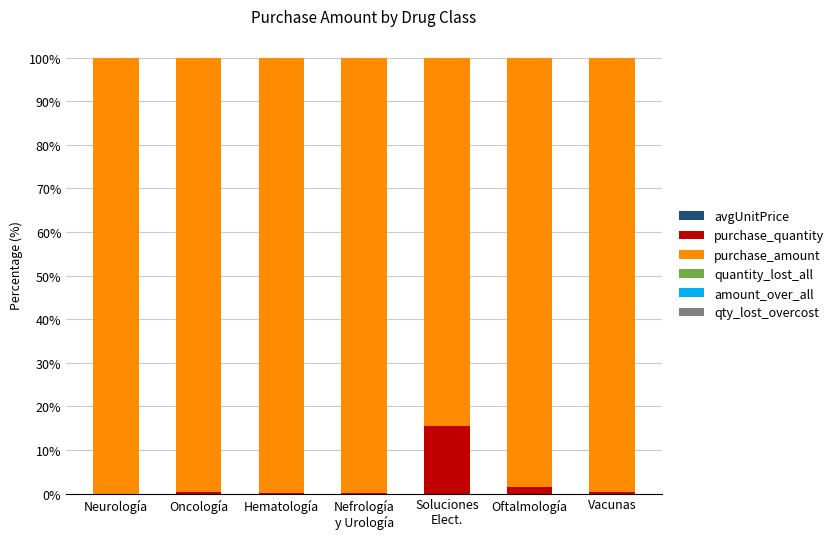

Are the bars horizontal?

No